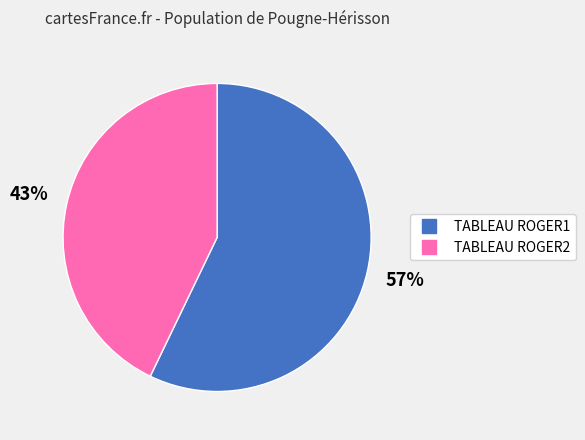

Between TABLEAU ROGER1 and TABLEAU ROGER2, which is larger?

TABLEAU ROGER1